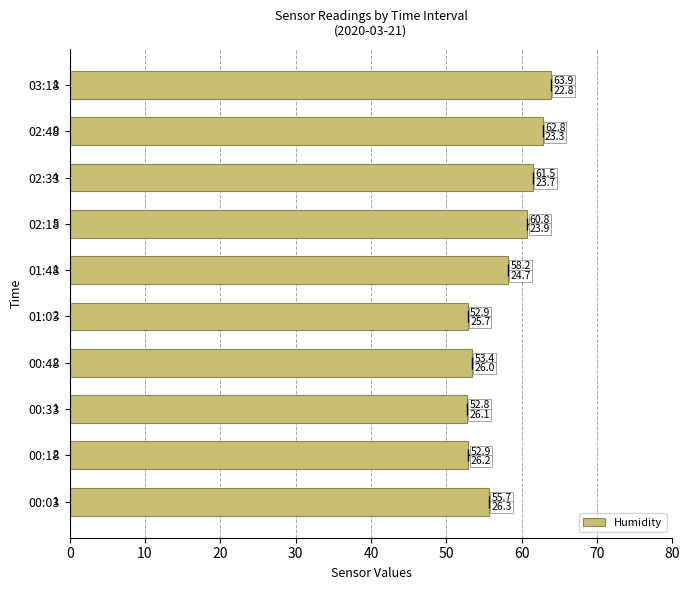

The chart shows a value of 52.8 at 00:33. True or false?

True